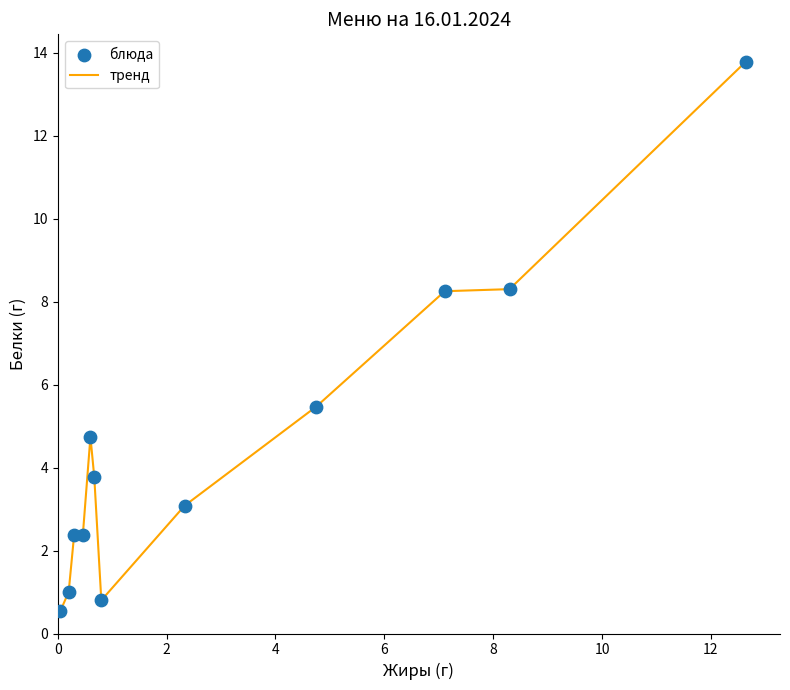

What is the minimum value shown in the chart?

0.6